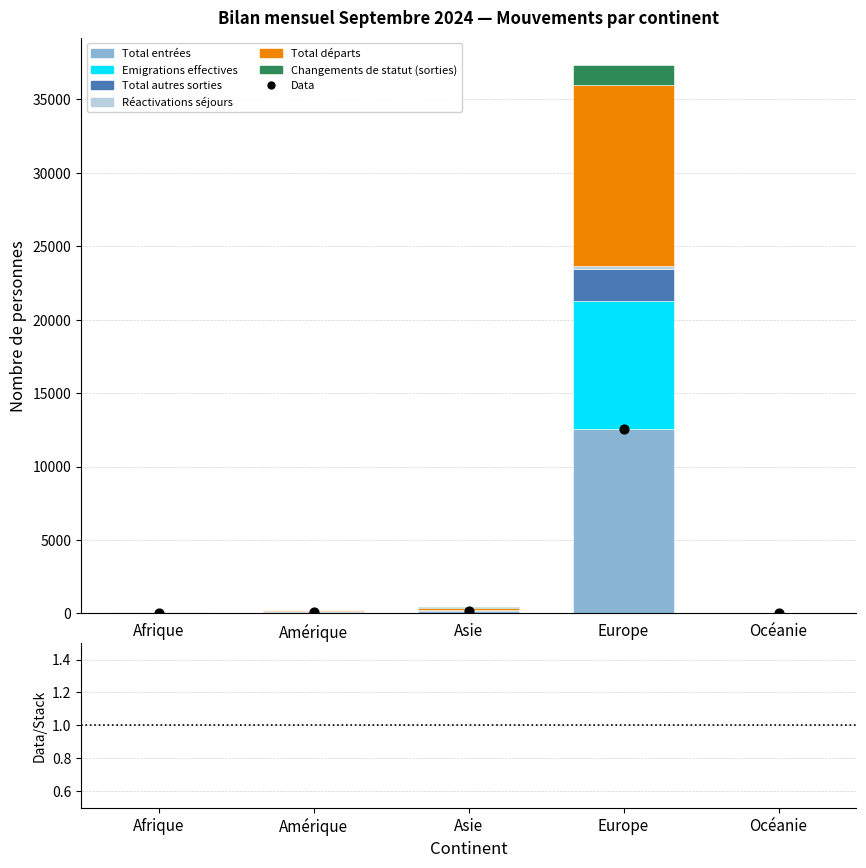

At which category is the sum across all series the highest?

Europe